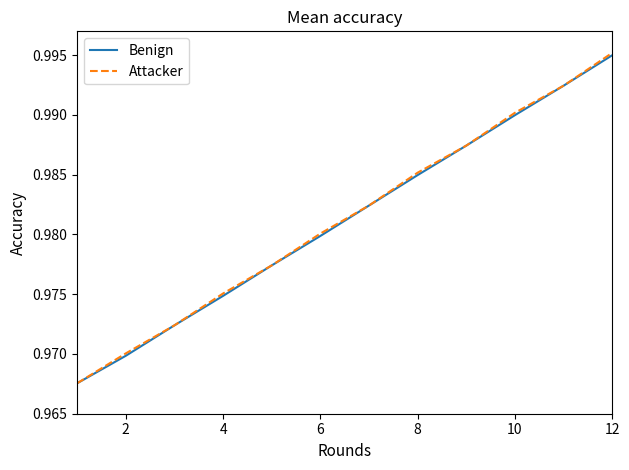

Which series has the widest spread of values?

Attacker